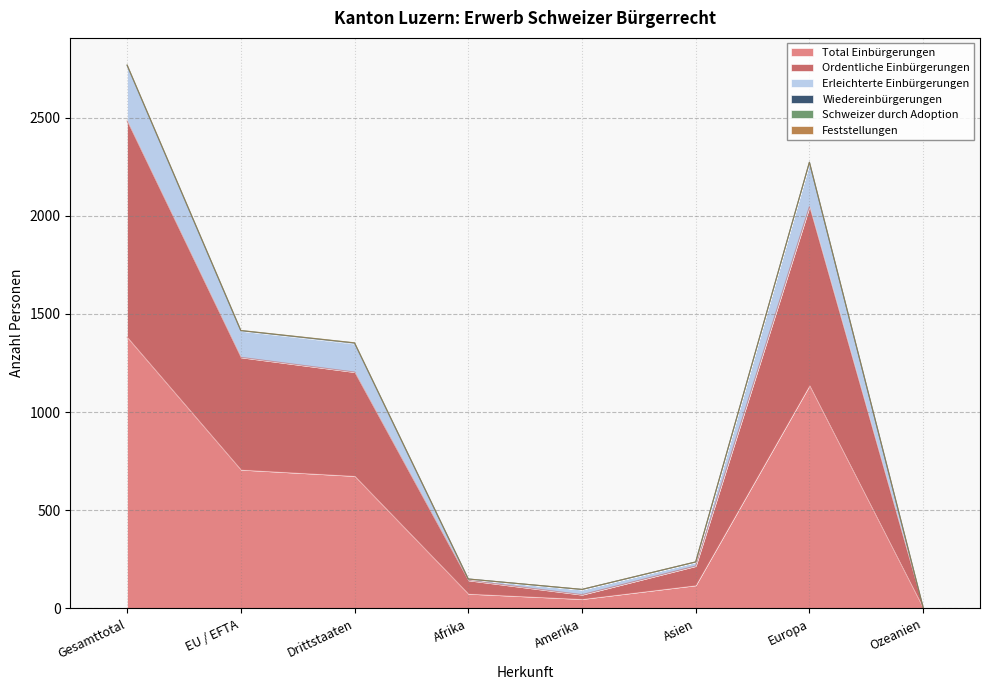

Does the chart have visible grid lines?

Yes